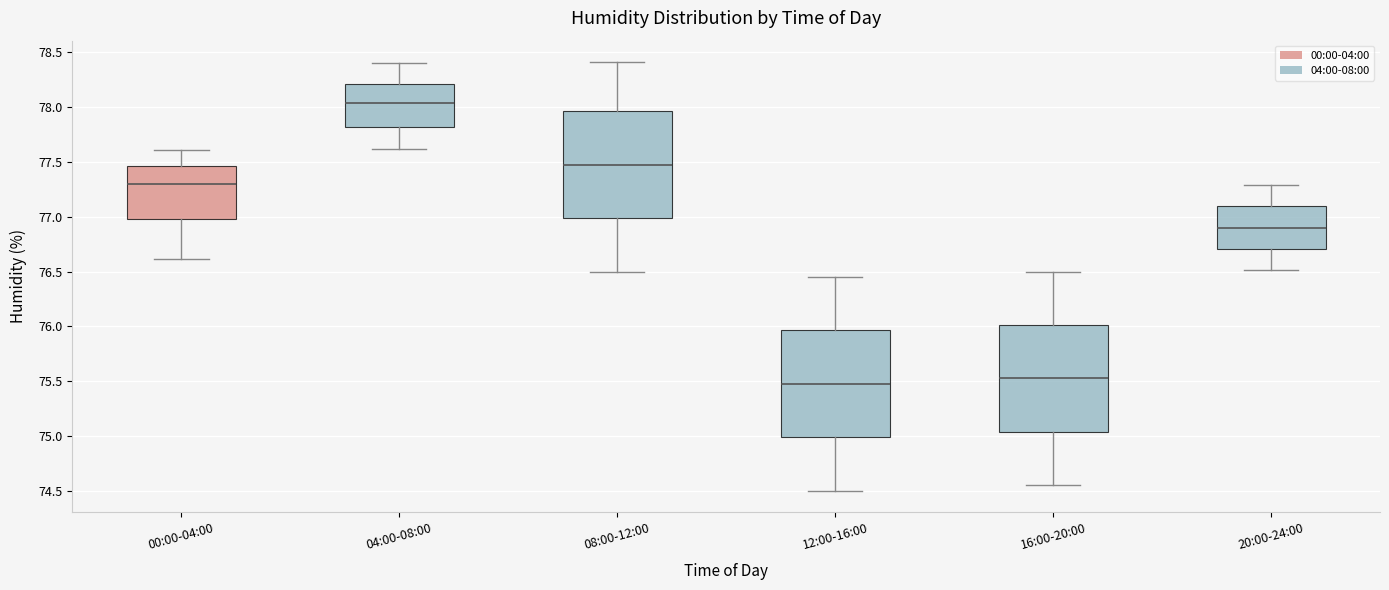

Where is the lower edge of the box for 04:00-08:00 on the y-axis? The values are not printed on the chart, so give them approximately, as read against the axis.

77.80